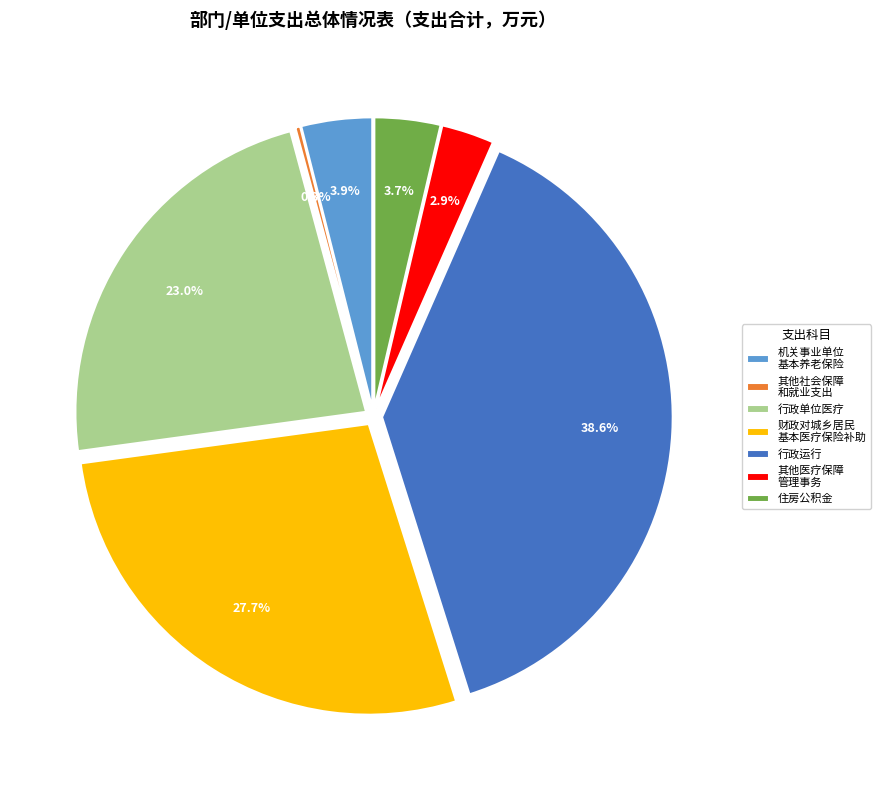

What portion of the pie excludes 住房公积金?

96.3%